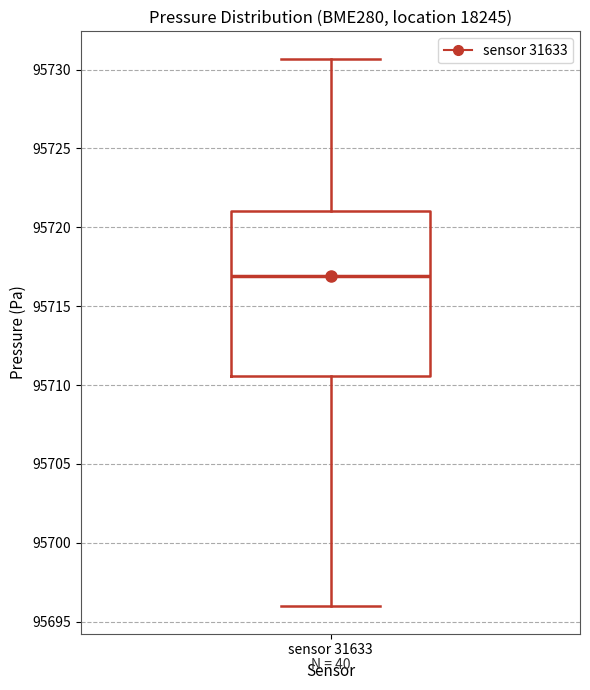

Read this box plot against the y-axis: the position of the median line, the range covered by the box, and the ends of both whiskers. The values are not printed on the chart, so give them approximately, as read against the axis.

median 95717.0, box 95710.5 to 95721.0, whiskers 95696.0 to 95730.5